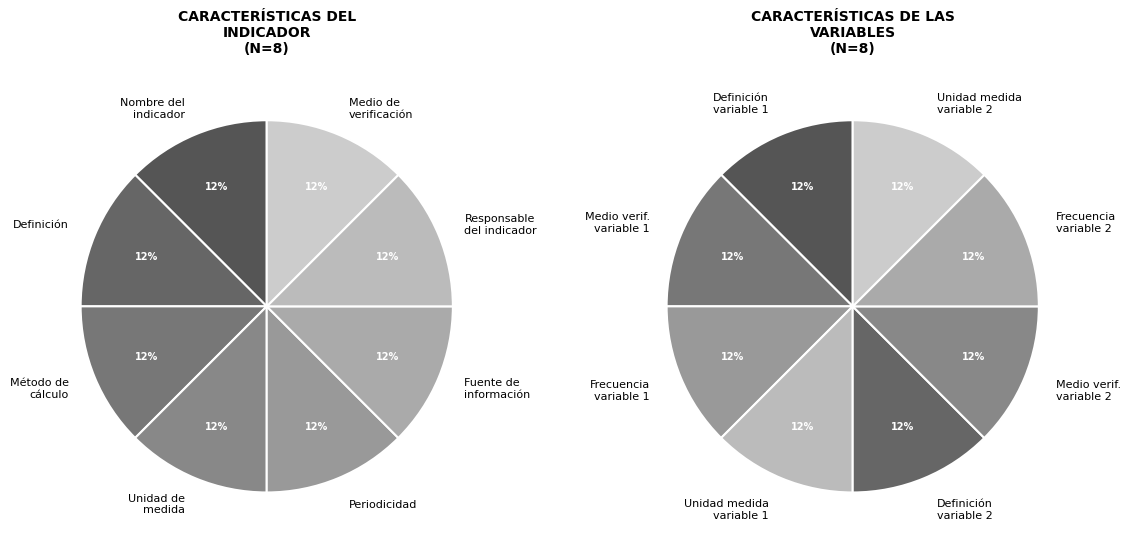

Between 6 and 3, which is larger?

6